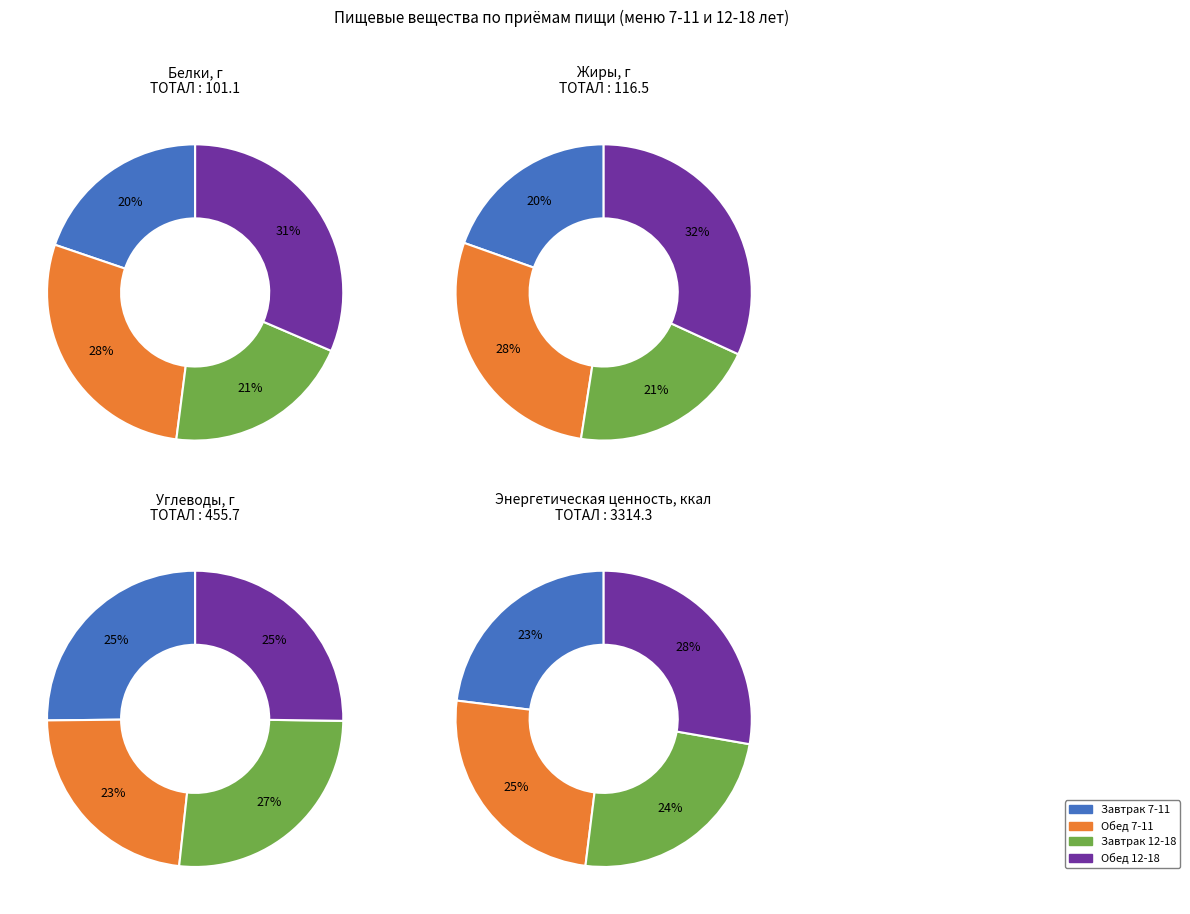

Count the number of slices in the pie.

4